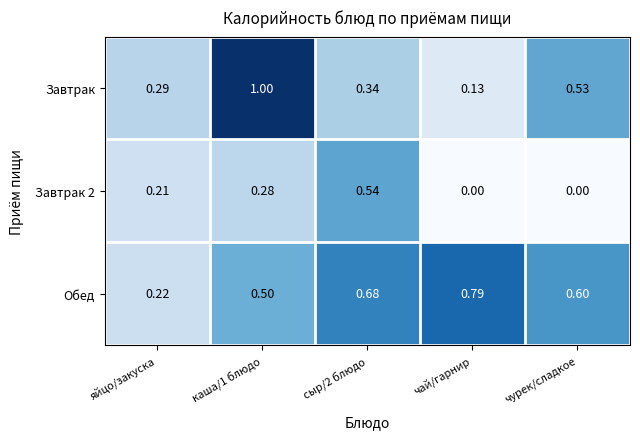

Between каша/1 блюдо and сыр/2 блюдо, which series saw the biggest shift?

Завтрак